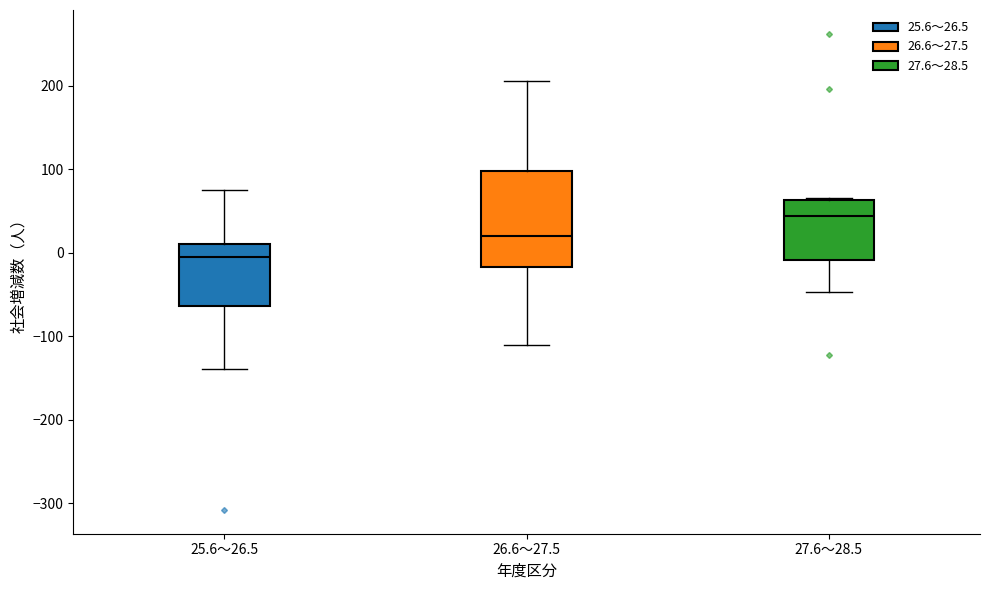

Reading left to right, transcribe this box plot: for each box, give where its median line is, the range the box spans, and where its two whiskers end, as read against the y-axis. The values are not printed on the chart, so give them approximately, as read against the axis.

25.6～26.5: median -10, box -60 to 10, whiskers -140 to 80
26.6～27.5: median 20, box -20 to 100, whiskers -110 to 210
27.6～28.5: median 40, box -10 to 60, whiskers -50 to 70